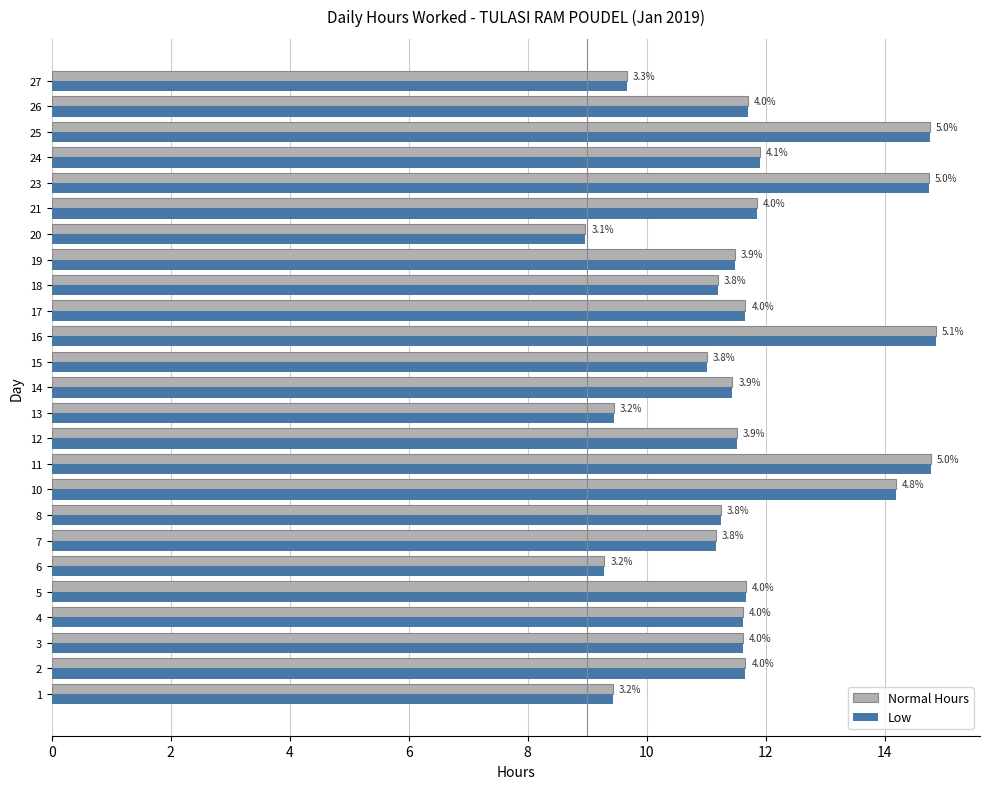

At how many categories does at least one series exceed 13?

5